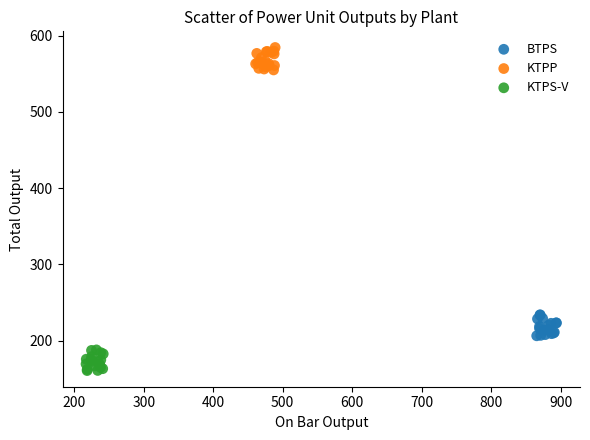

Which series reaches the maximum Y coordinate?

KTPP